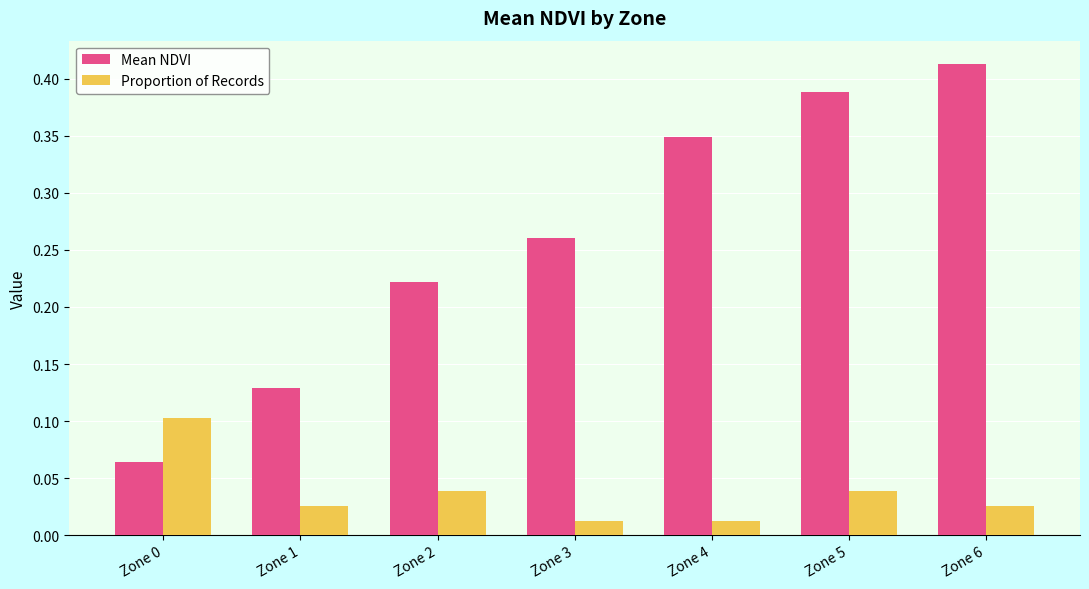

How many distinct data groups are displayed?

2